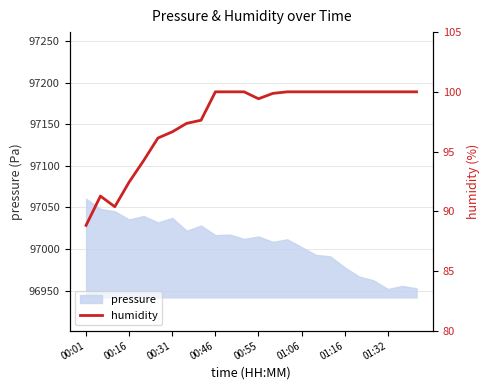

The value of pressure at 01:16 is 29824.6. True or false?

False